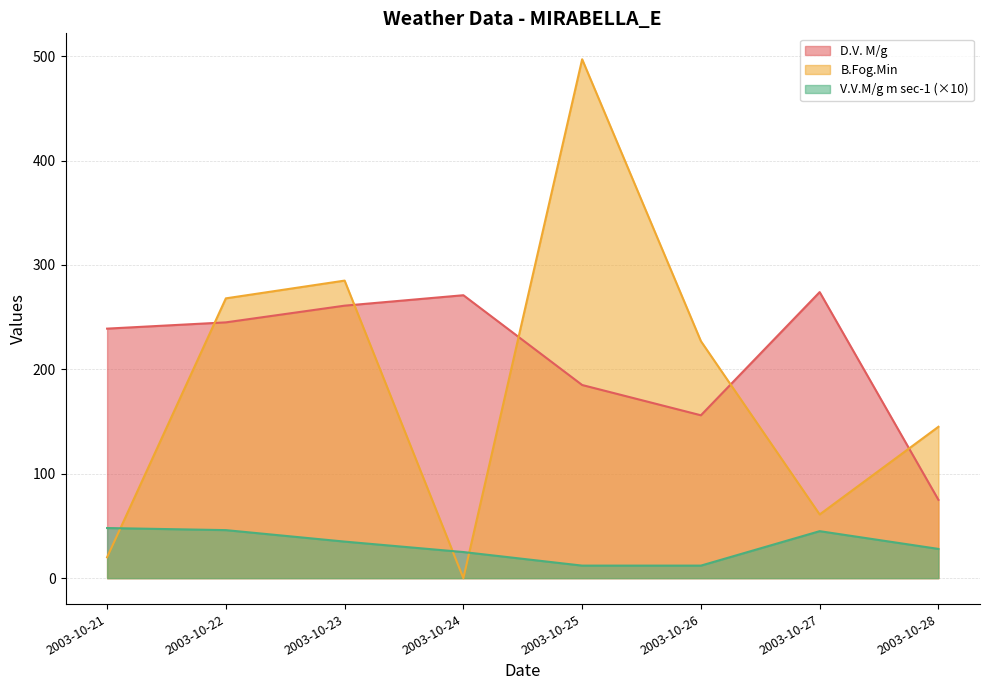

Between 2003-10-28 and 2003-10-25, which is larger?

2003-10-25